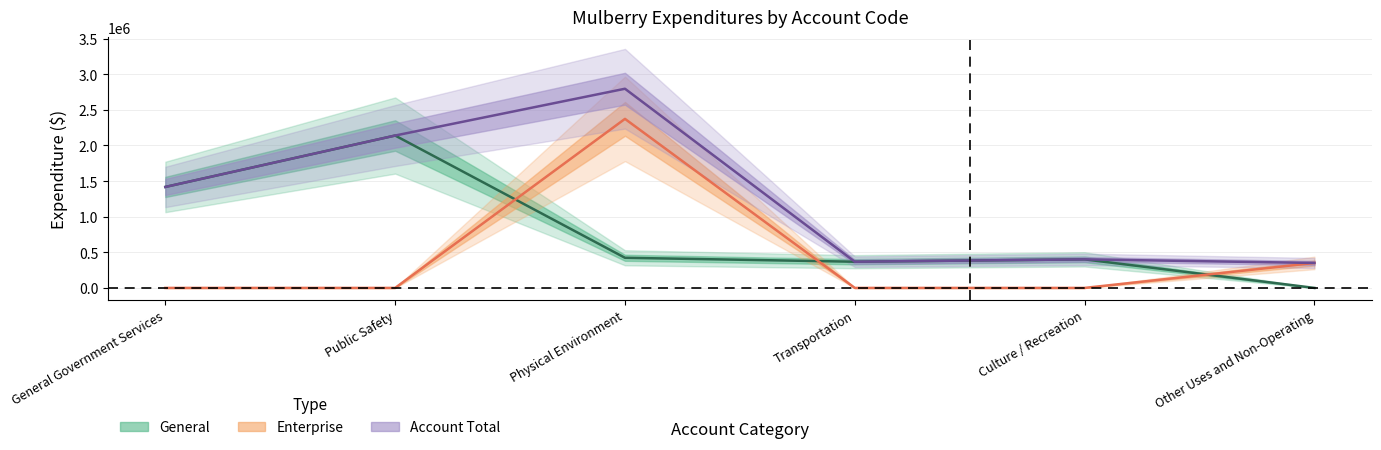

List the series in order of their overall mean, highest first.

Account Total, General, Enterprise